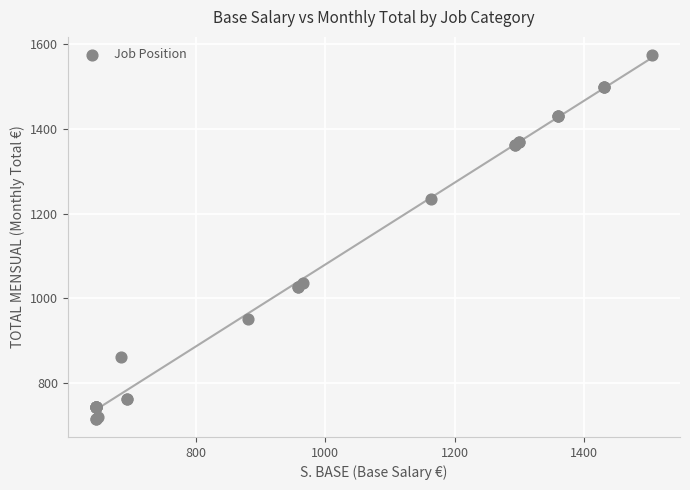

What Y value in the scatter plot is closest to 1144?

1233.5